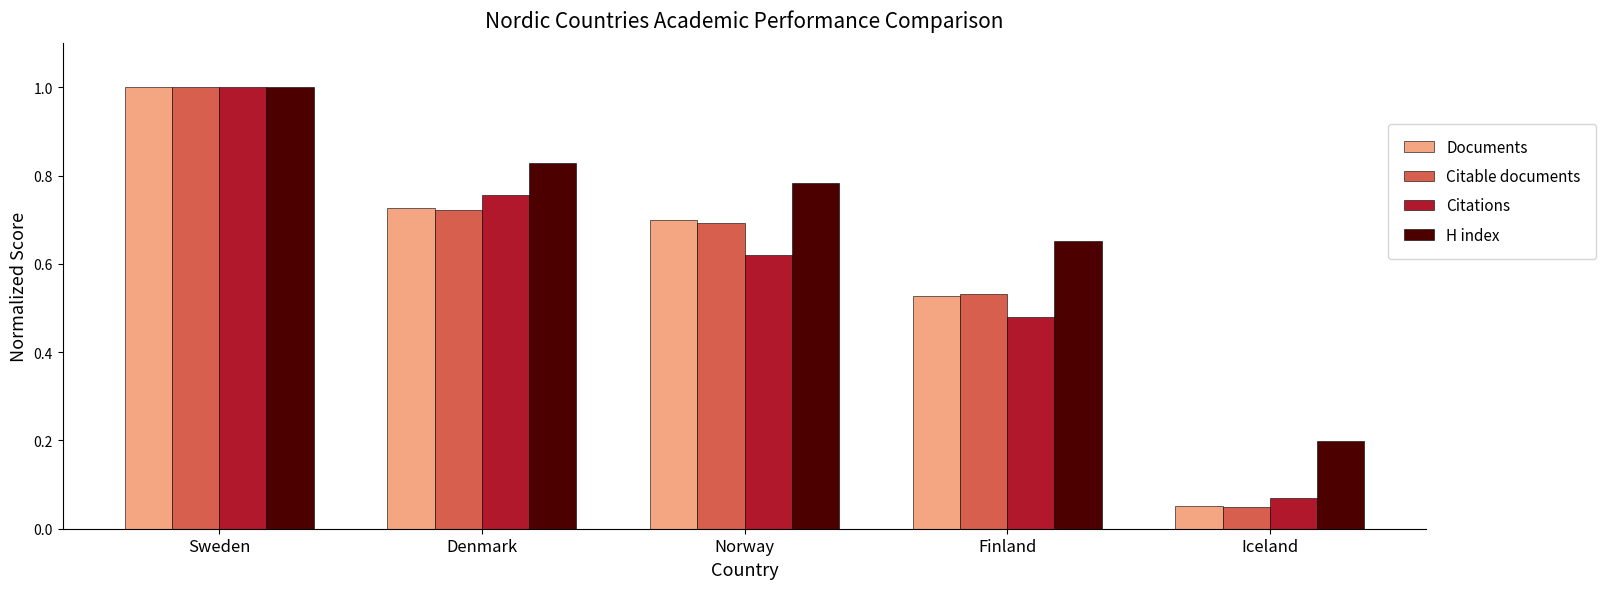

How many bars are there in total?

20